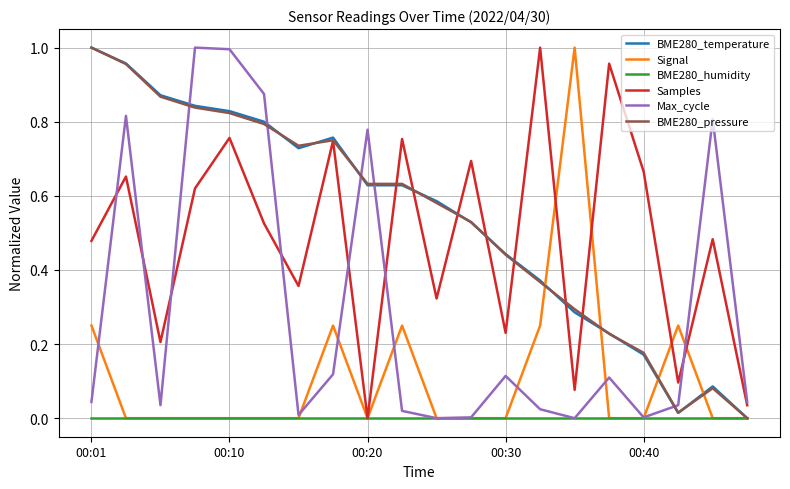

How many lines are shown in the chart?

6